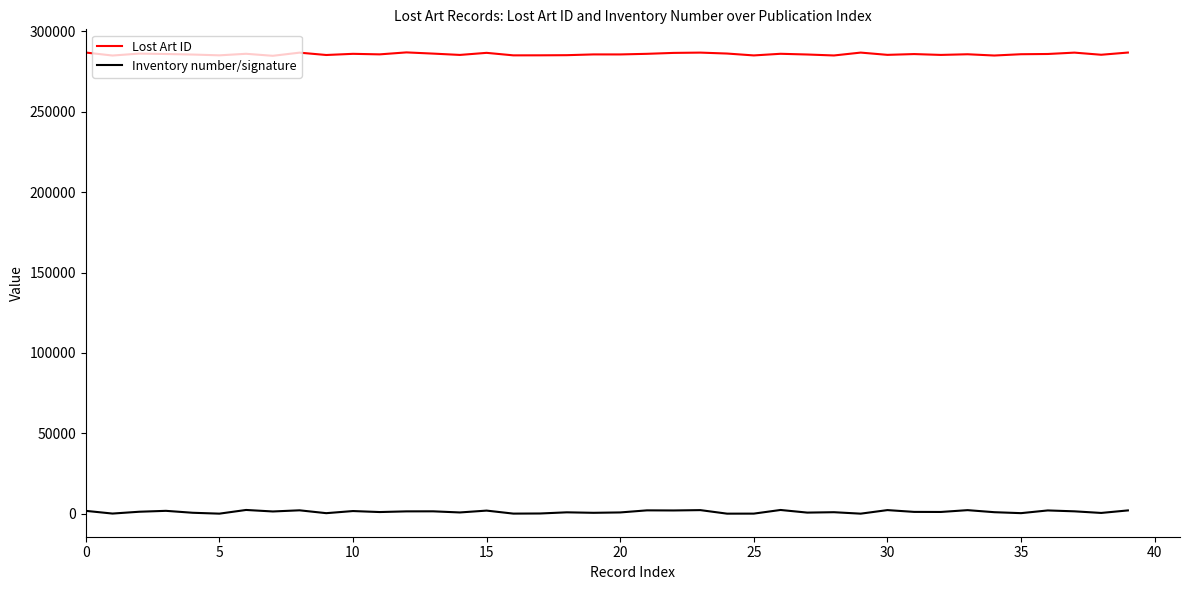

What is the maximum value for Lost Art ID?

286953